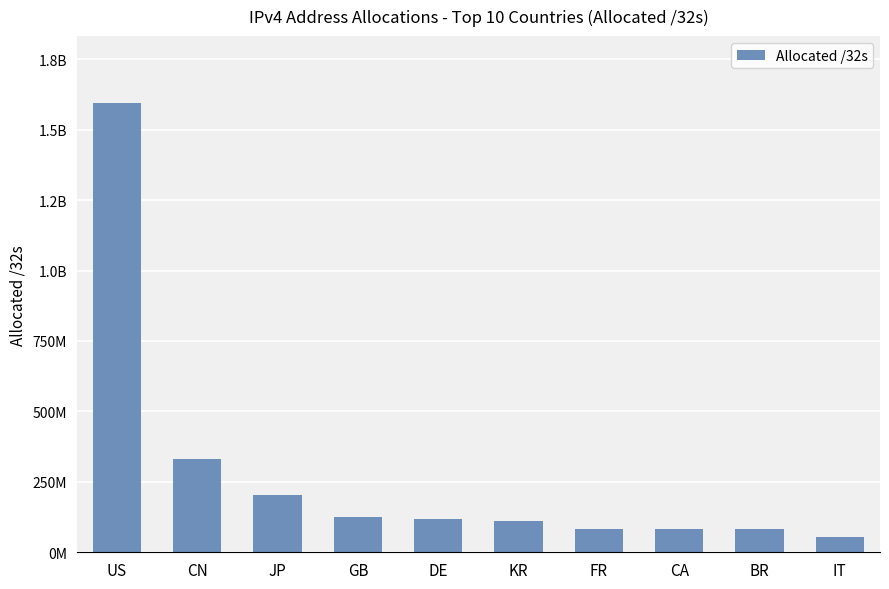

Rank the categories by value from lowest to highest.

IT, BR, CA, FR, KR, DE, GB, JP, CN, US